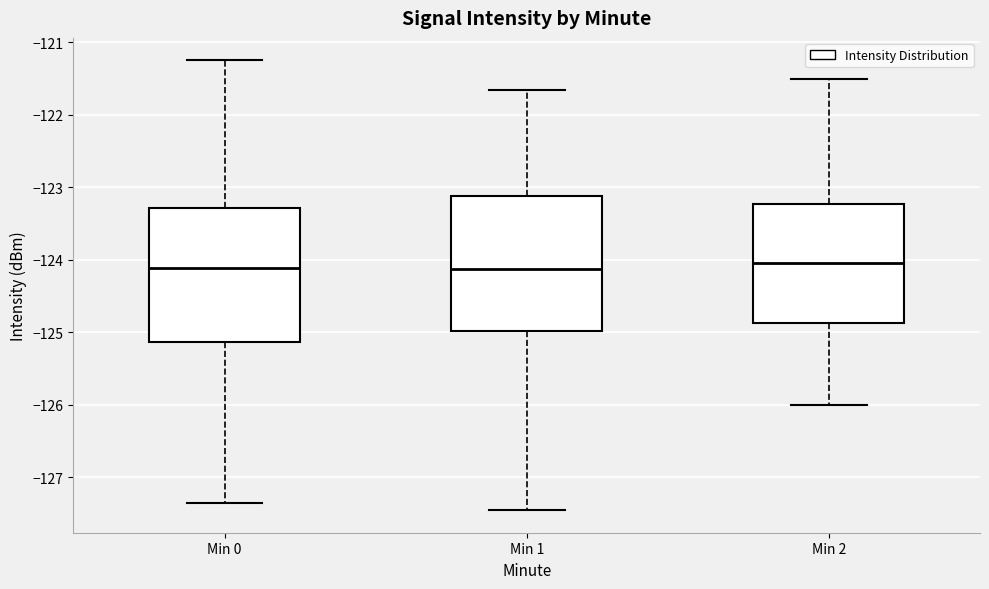

Reading left to right, read every box against the y-axis: the position of its median line, the range the box covers, and the ends of its whiskers. The values are not printed on the chart, so give them approximately, as read against the axis.

Min 0: median -124.1, box -125.1 to -123.3, whiskers -127.4 to -121.2
Min 1: median -124.1, box -125.0 to -123.1, whiskers -127.5 to -121.7
Min 2: median -124.0, box -124.9 to -123.2, whiskers -126.0 to -121.5